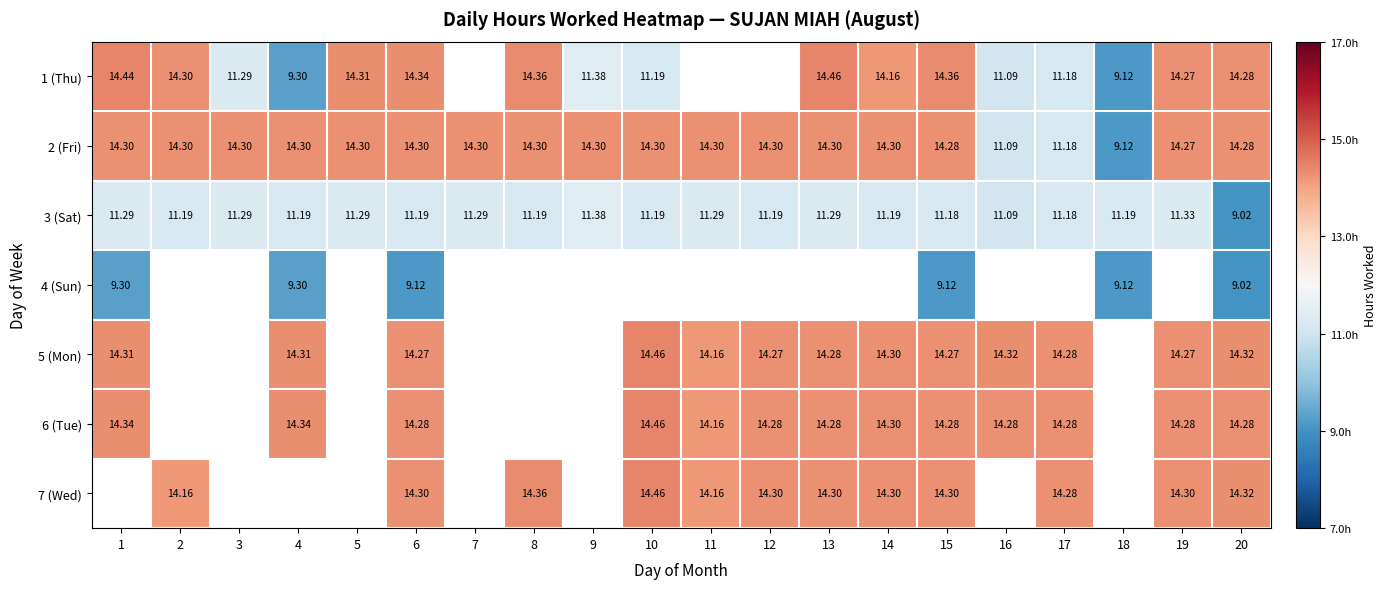

Is the value of 1 (Thu) at 16 greater than the value of 5 (Mon) at 13?

No